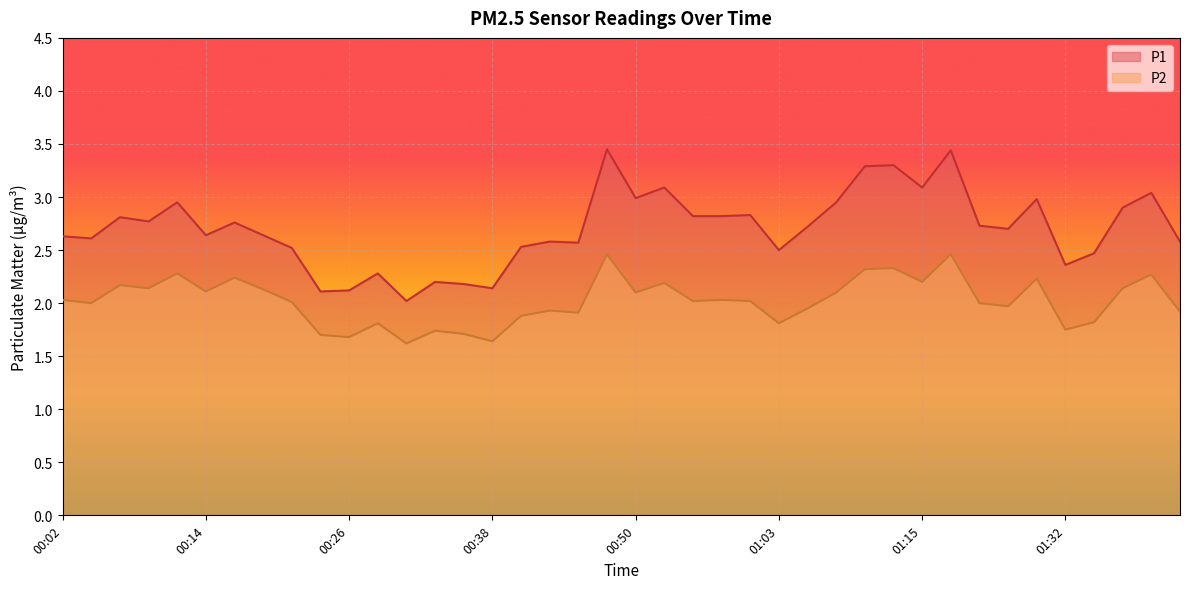

What is the average value of the P2 series?

2.0